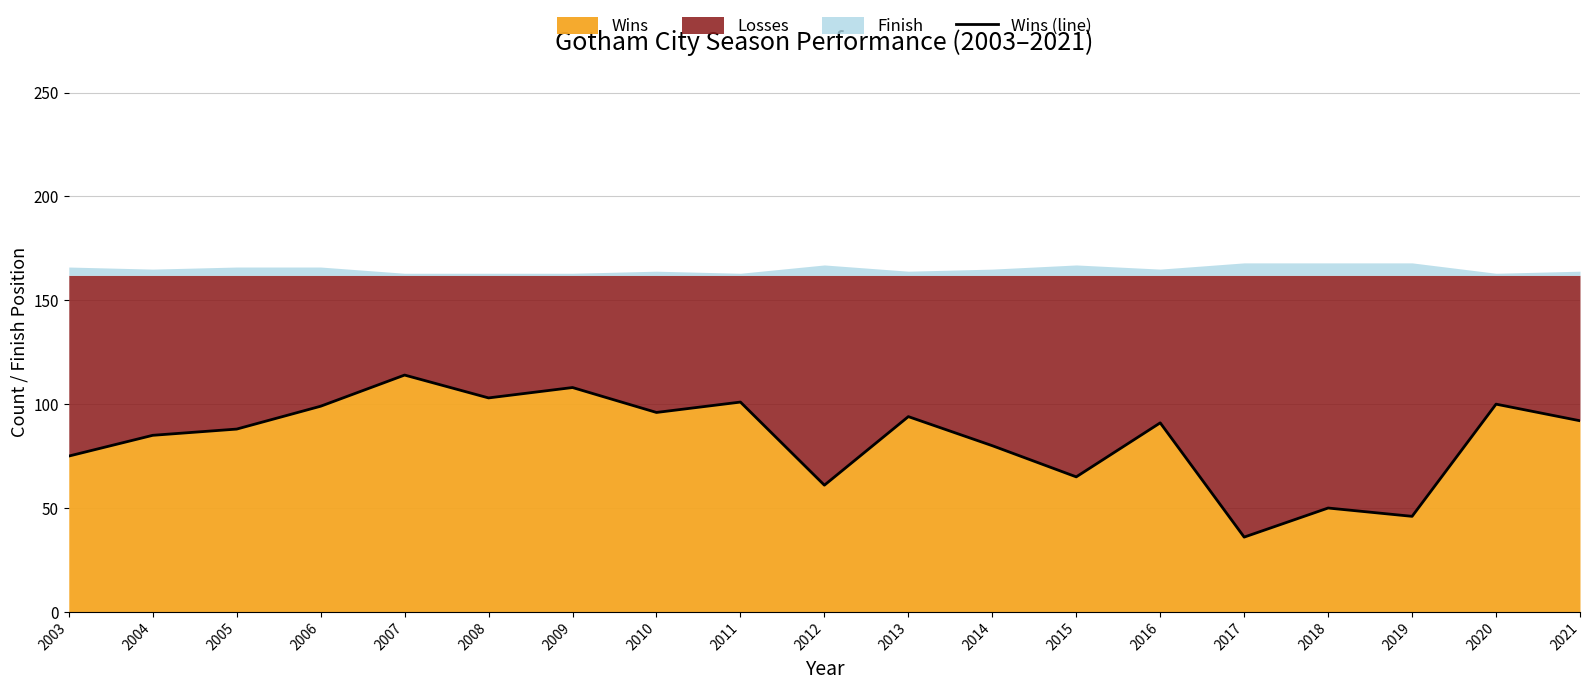

What is the value of the 11th point from the left?

94